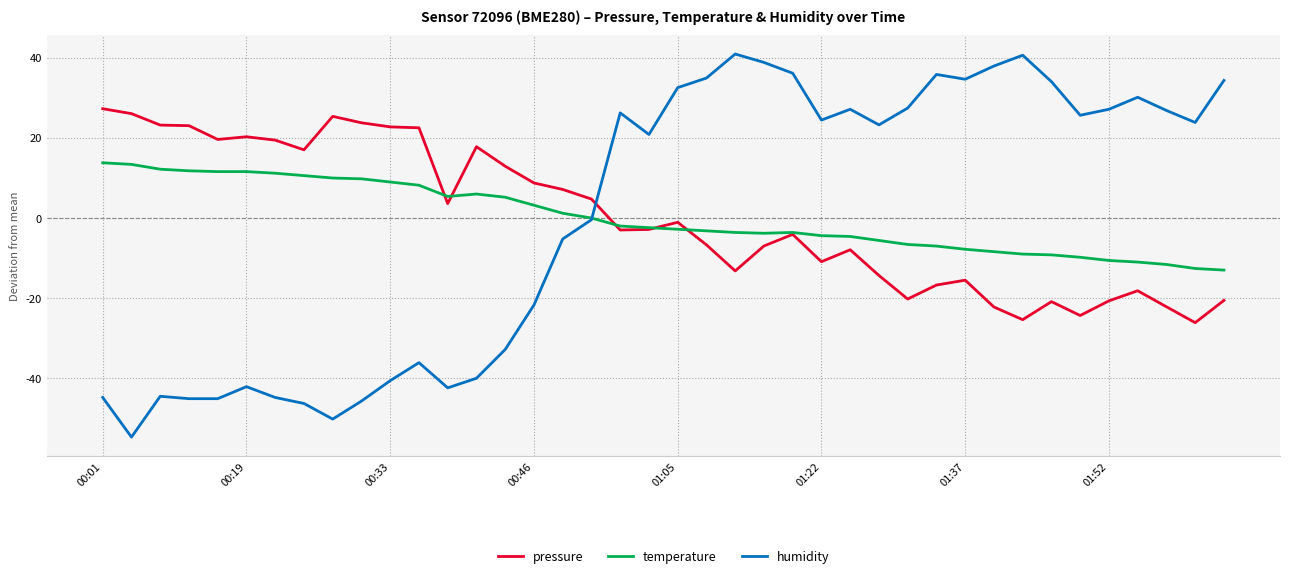

True or false: pressure and humidity intersect in this chart.

True